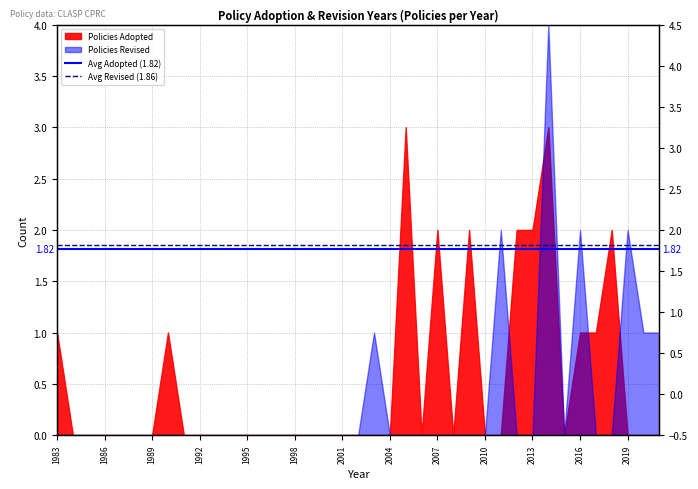

Does the chart have visible grid lines?

Yes